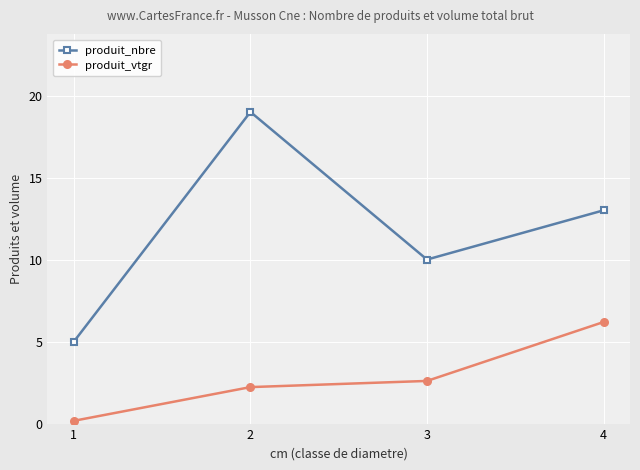

Where is the first local maximum for produit_nbre?

2